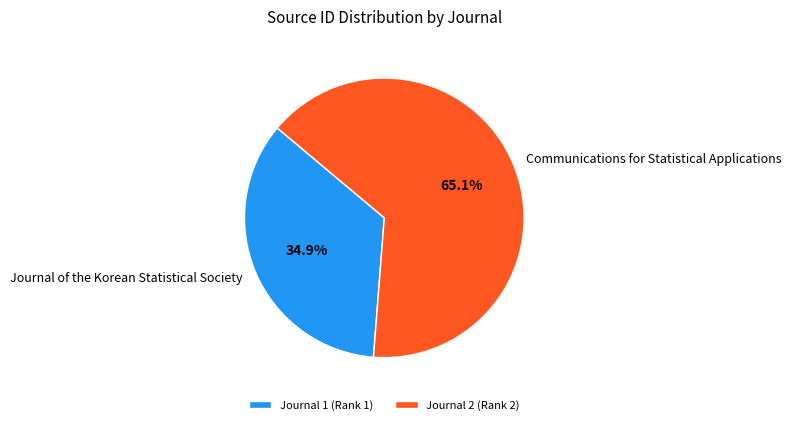

Which slice is the largest?

Communications for Statistical Applications